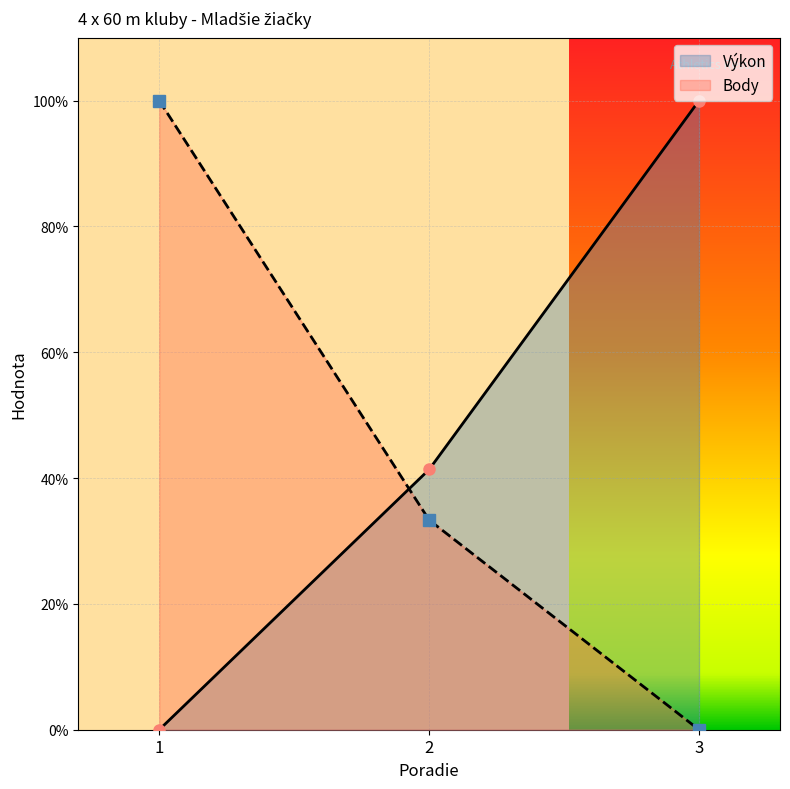

How many values in the Body series exceed 33?

2